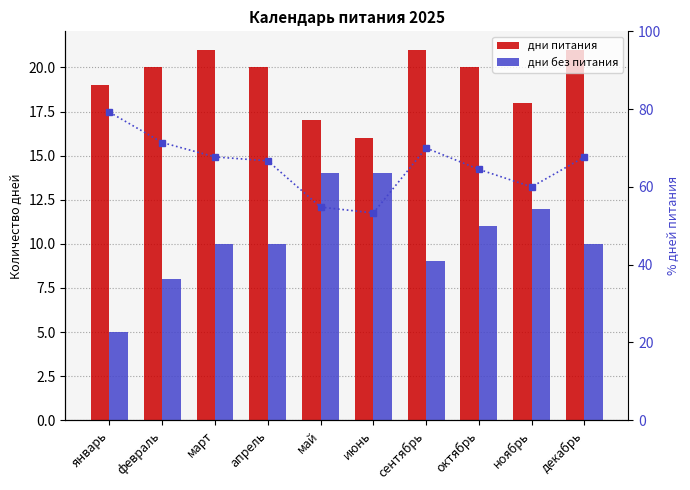

What is the sum of the дни без питания values at декабрь and сентябрь?

19.0